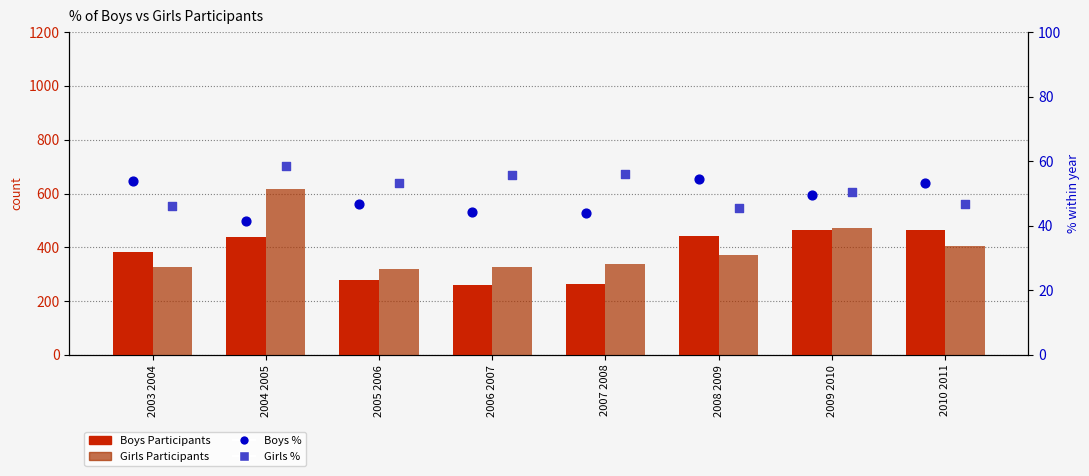

What are all the series names shown in the legend?

Boys Participants, Girls Participants, Boys %, Girls %